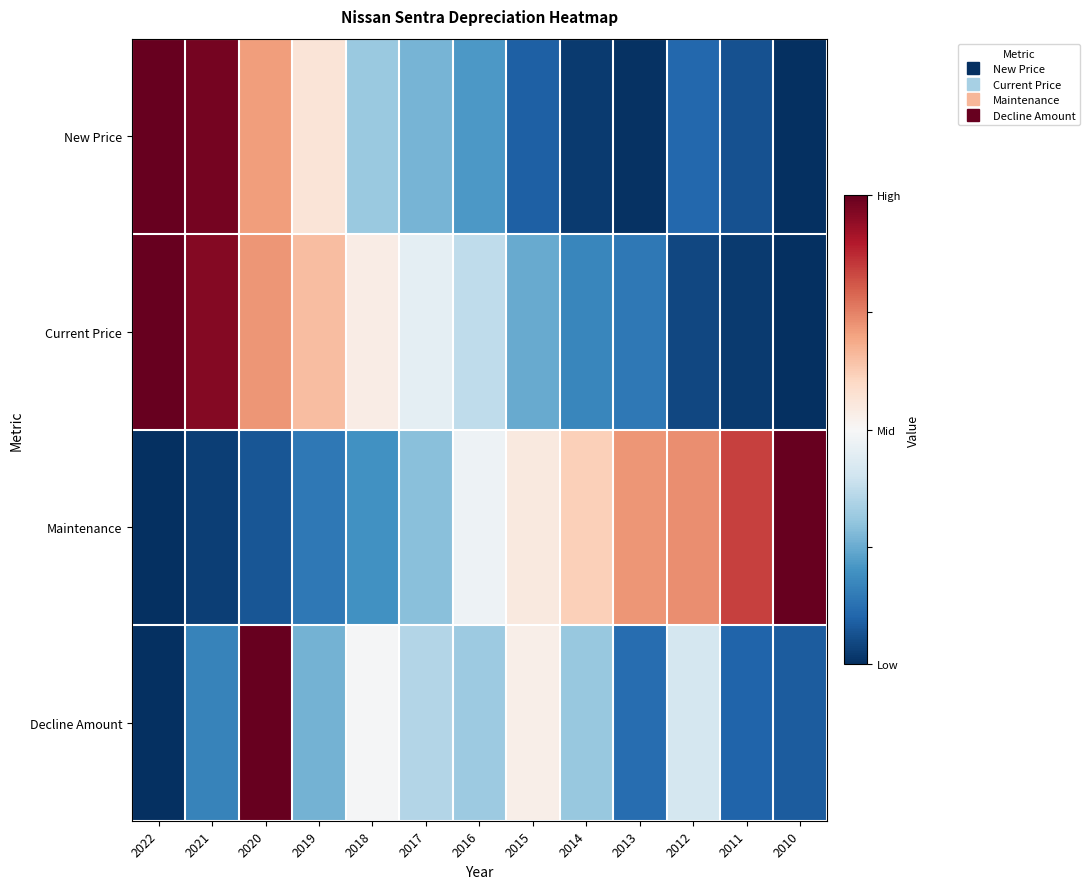

How many categories are shown in the chart?

13